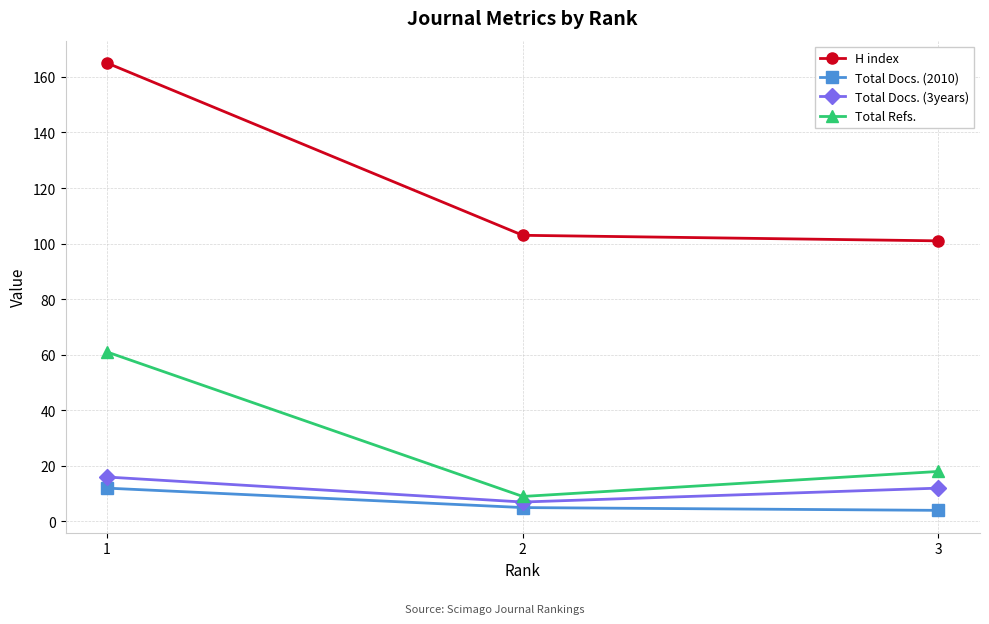

Which series has the largest total across all categories?

H index